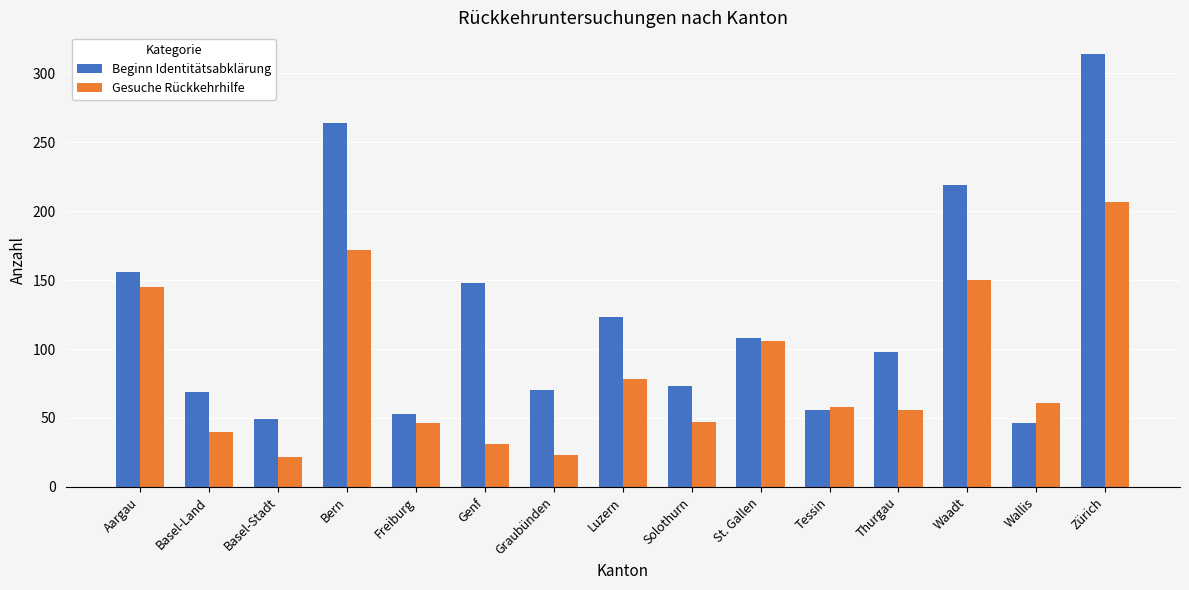

Count the number of categories in the chart.

15